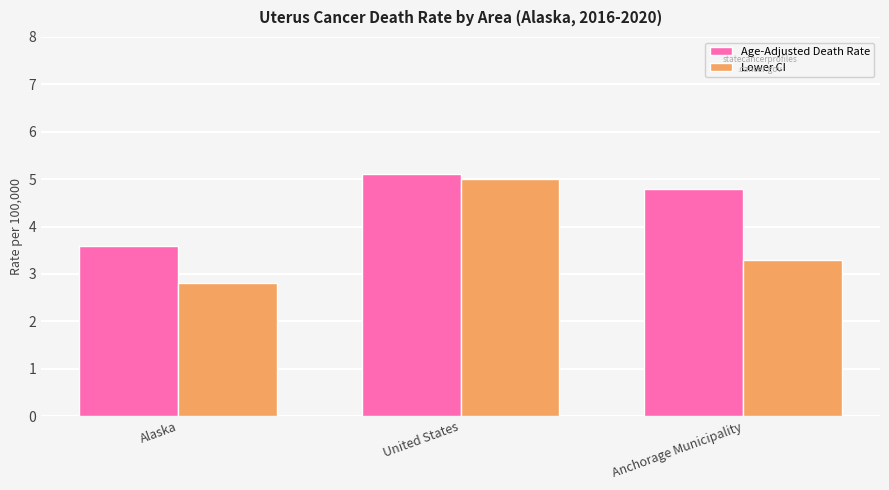

Reading left to right, transcribe all the data shown in this chart.

Age-Adjusted Death Rate: Alaska=3.6	United States=5.1	Anchorage Municipality=4.8
Lower CI: Alaska=2.8	United States=5.0	Anchorage Municipality=3.3